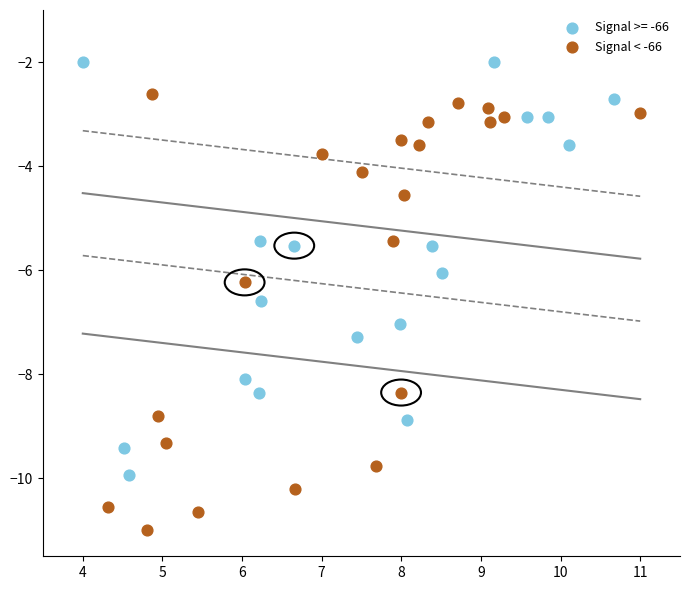

Which series has the widest spread of Y values?

Signal < -66